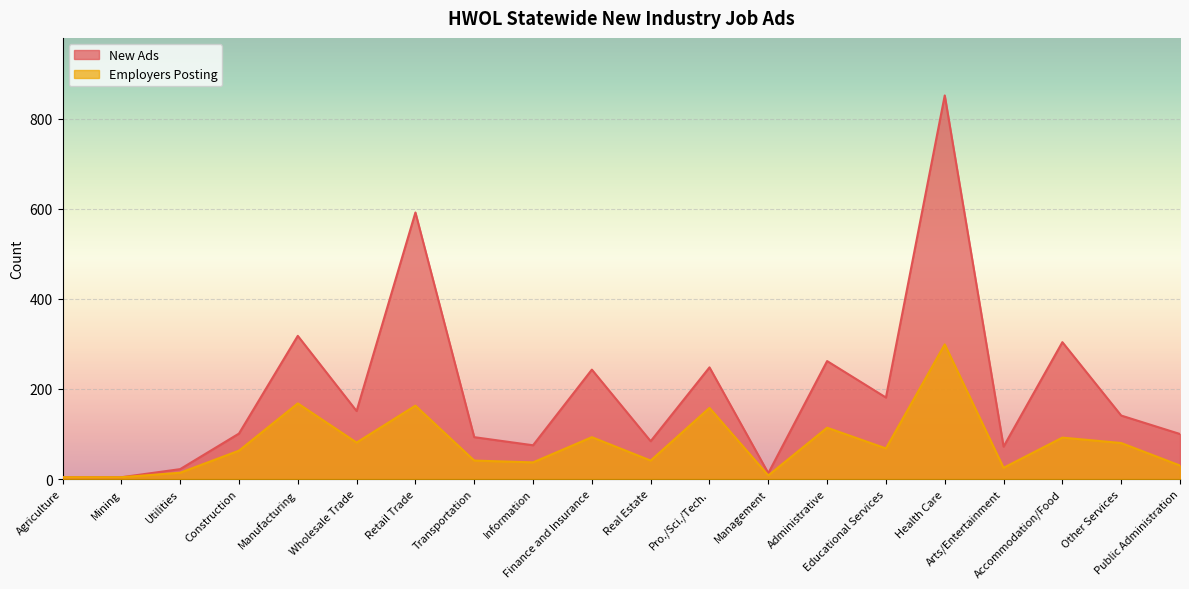

What is the label of the 20th point from the right?

Agriculture